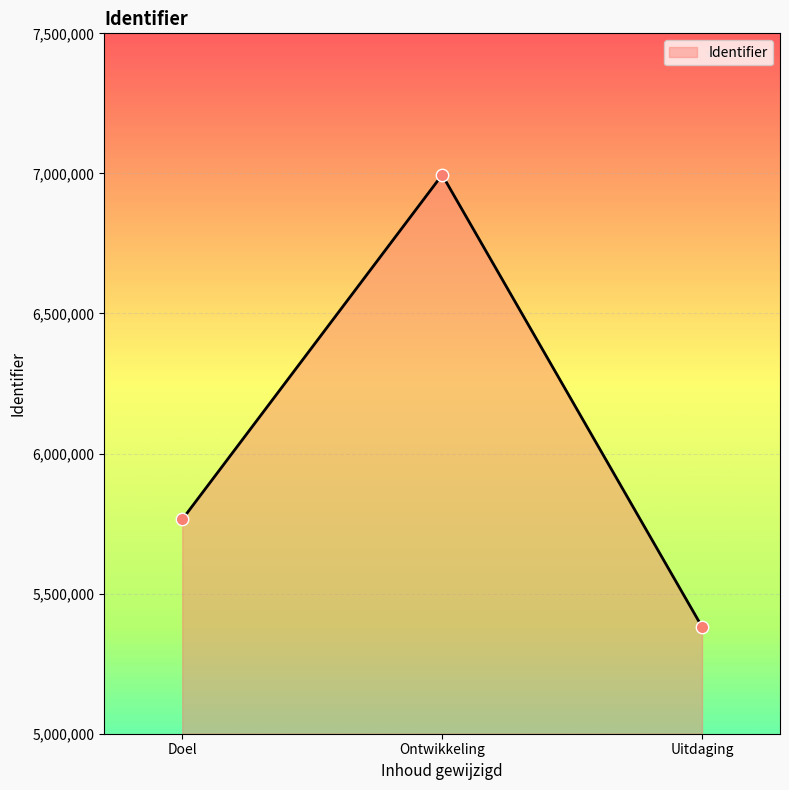

What is the change in value from Doel to Ontwikkeling?

+1229919